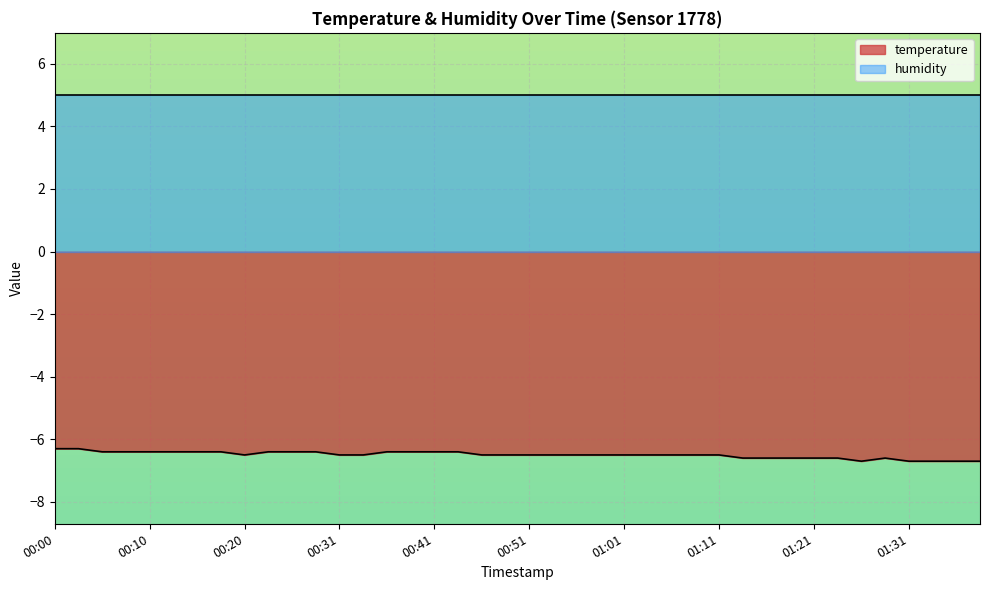

What is the difference between the maximum and minimum values?

0.4